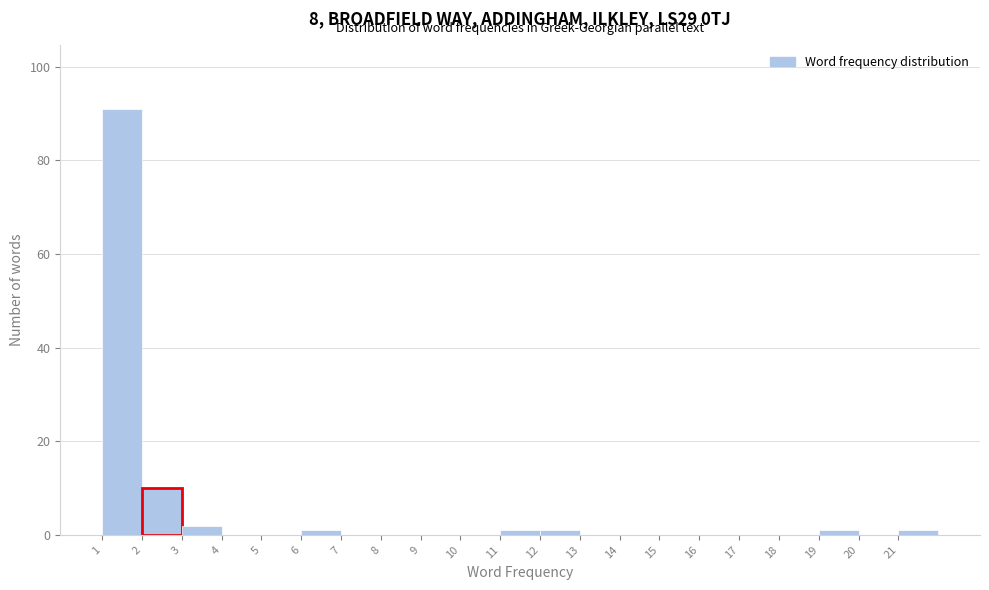

Reading left to right, list every bar in this chart as the range it spans on the x-axis followed by its height. The values are not printed on the chart, so give them approximately, as read against the axis.

1 to 2: 92
2 to 3: 10
3 to 4: 2
4 to 5: 0
5 to 6: 0
6 to 7: under 2
7 to 8: 0
8 to 9: 0
9 to 10: 0
10 to 11: 0
11 to 12: under 2
12 to 13: under 2
13 to 14: 0
14 to 15: 0
15 to 16: 0
16 to 17: 0
17 to 18: 0
18 to 19: 0
19 to 20: under 2
20 to 21: 0
21 to 22: under 2